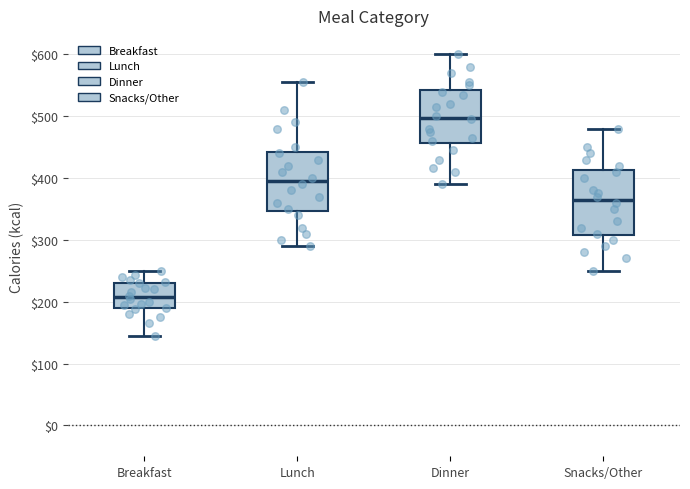

Comparing the boxes themselves (not the whiskers), which one is the tallest?

Snacks/Other